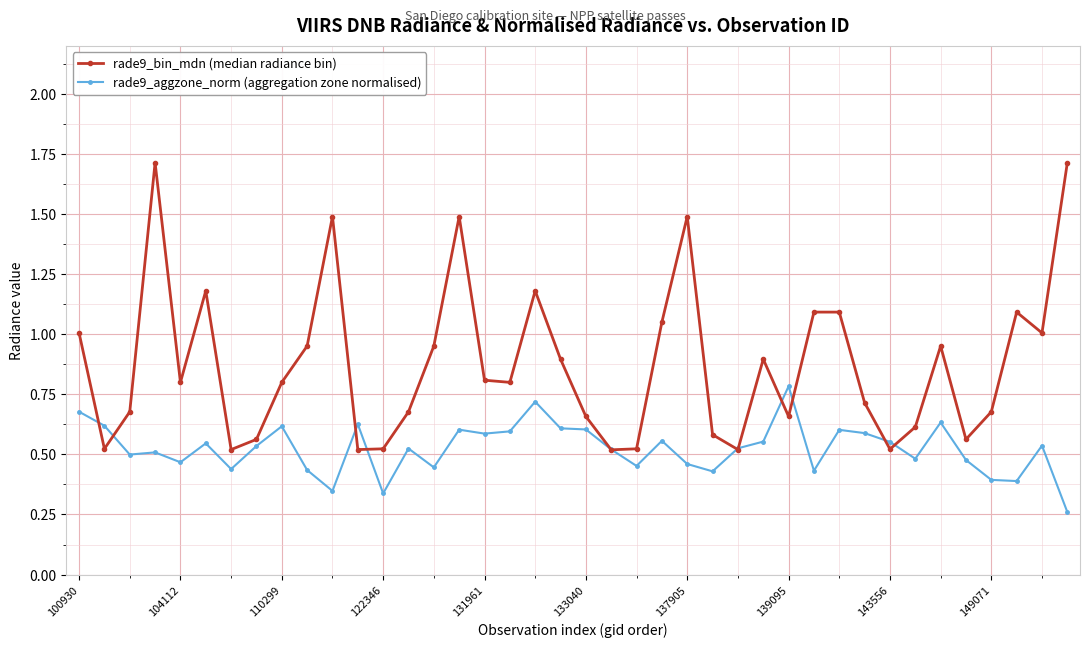

True or false: rade9_aggzone_norm (aggregation zone normalised) has more than 2 points higher than both neighbors.

True